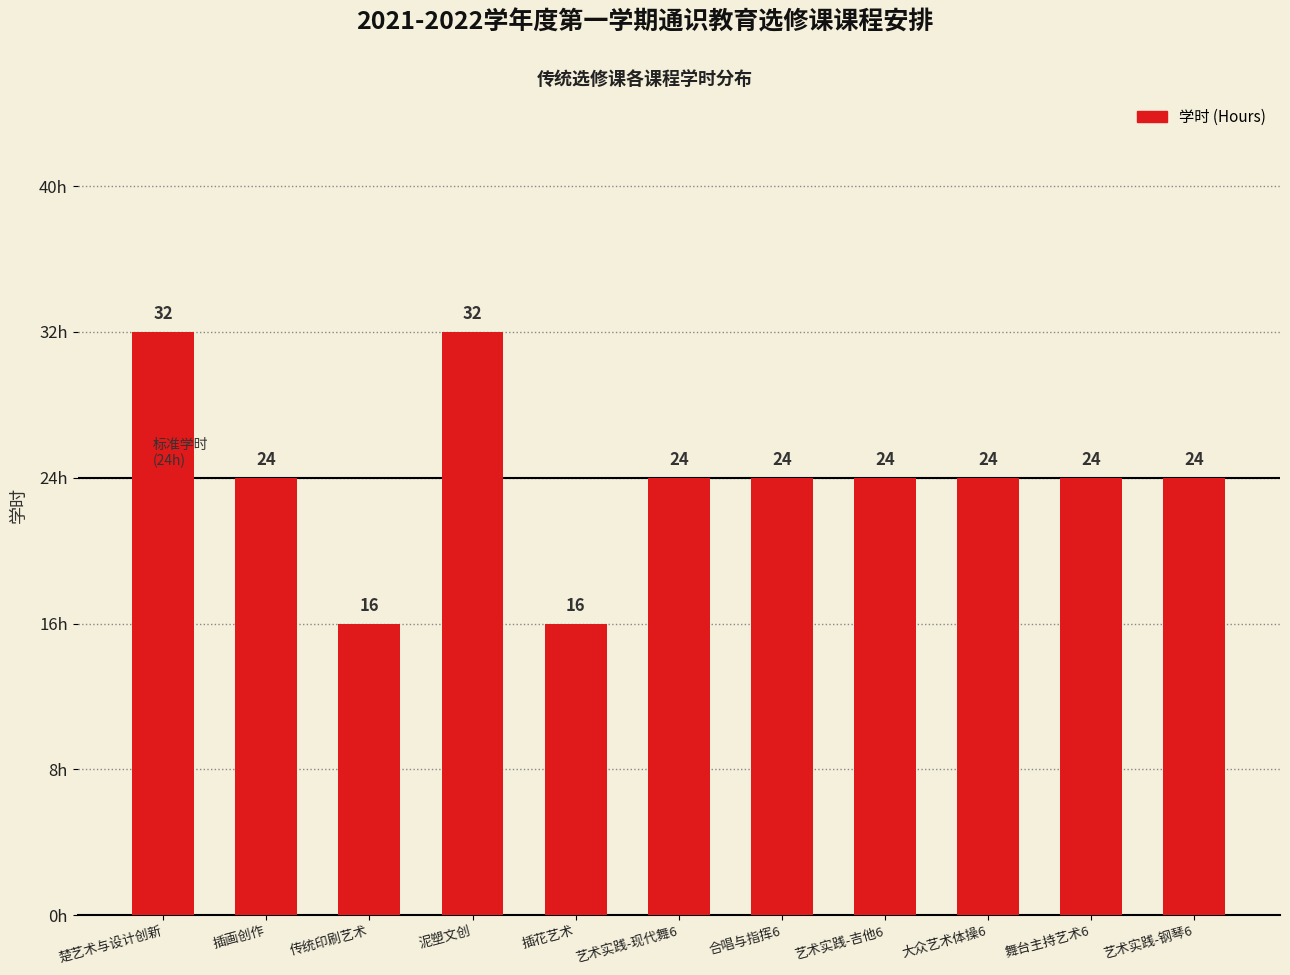

Is it true that the value at 插花艺术 is 27?

False